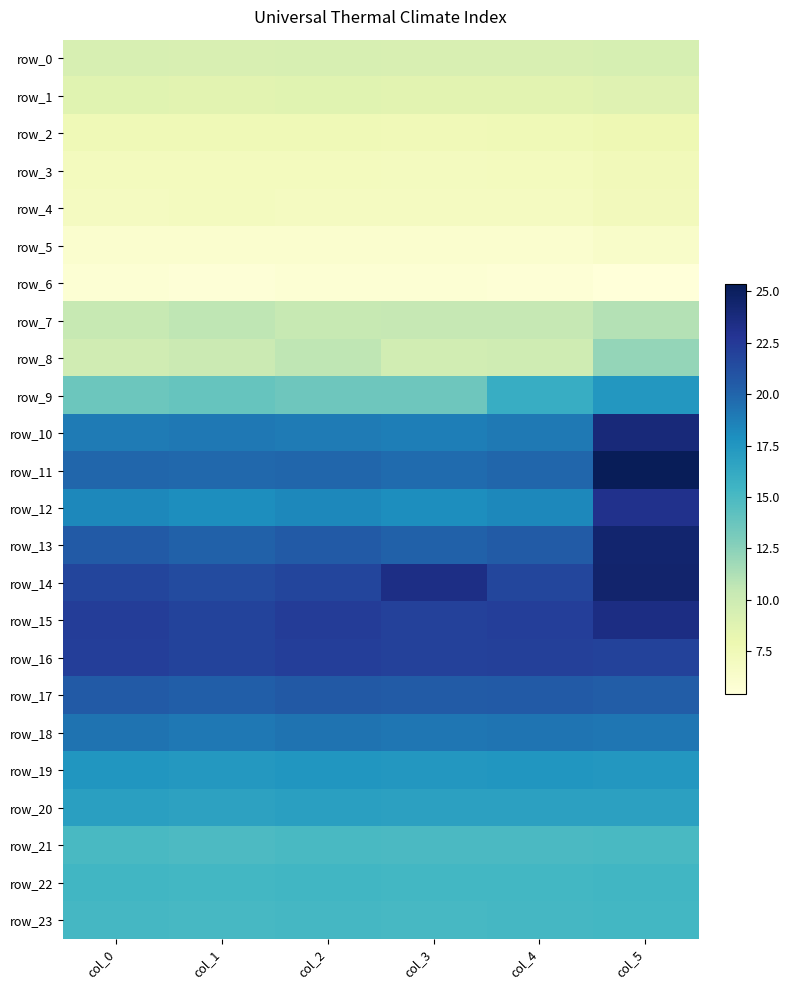

Reading right to left, extract all data points from this chart.

row_0: col_5=9.4	col_4=9.3	col_3=9.3	col_2=9.3	col_1=9.3	col_0=9.3
row_1: col_5=8.8	col_4=8.7	col_3=8.6	col_2=8.7	col_1=8.7	col_0=8.7
row_2: col_5=7.7	col_4=7.5	col_3=7.5	col_2=7.5	col_1=7.5	col_0=7.5
row_3: col_5=7.3	col_4=7.1	col_3=7.0	col_2=7.1	col_1=7.1	col_0=7.1
row_4: col_5=7.2	col_4=7.0	col_3=6.9	col_2=6.9	col_1=7.0	col_0=7.0
row_5: col_5=6.4	col_4=6.1	col_3=6.0	col_2=6.1	col_1=6.1	col_0=6.1
row_6: col_5=5.4	col_4=5.7	col_3=5.7	col_2=5.8	col_1=5.6	col_0=5.8
row_7: col_5=11.0	col_4=10.4	col_3=10.4	col_2=10.3	col_1=10.7	col_0=10.4
row_8: col_5=12.1	col_4=9.9	col_3=9.7	col_2=10.7	col_1=10.1	col_0=9.8
row_9: col_5=17.5	col_4=16.0	col_3=13.5	col_2=13.6	col_1=13.9	col_0=13.6
row_10: col_5=23.9	col_4=19.0	col_3=18.8	col_2=18.9	col_1=19.0	col_0=18.9
row_11: col_5=25.3	col_4=19.9	col_3=19.7	col_2=19.9	col_1=19.8	col_0=19.9
row_12: col_5=23.1	col_4=18.3	col_3=18.0	col_2=18.3	col_1=18.0	col_0=18.3
row_13: col_5=24.4	col_4=20.5	col_3=20.2	col_2=20.6	col_1=20.2	col_0=20.6
row_14: col_5=24.5	col_4=21.7	col_3=23.5	col_2=21.8	col_1=21.4	col_0=21.8
row_15: col_5=23.5	col_4=22.2	col_3=22.0	col_2=22.3	col_1=21.9	col_0=22.3
row_16: col_5=22.0	col_4=22.1	col_3=22.0	col_2=22.2	col_1=21.9	col_0=22.2
row_17: col_5=20.4	col_4=20.5	col_3=20.4	col_2=20.6	col_1=20.3	col_0=20.6
row_18: col_5=19.2	col_4=19.2	col_3=19.2	col_2=19.3	col_1=19.1	col_0=19.3
row_19: col_5=17.5	col_4=17.5	col_3=17.4	col_2=17.5	col_1=17.4	col_0=17.5
row_20: col_5=16.8	col_4=16.8	col_3=16.8	col_2=16.9	col_1=16.7	col_0=16.9
row_21: col_5=15.0	col_4=15.0	col_3=14.9	col_2=15.0	col_1=14.9	col_0=15.0
row_22: col_5=15.4	col_4=15.3	col_3=15.3	col_2=15.3	col_1=15.2	col_0=15.3
row_23: col_5=15.3	col_4=15.2	col_3=15.1	col_2=15.2	col_1=15.1	col_0=15.2